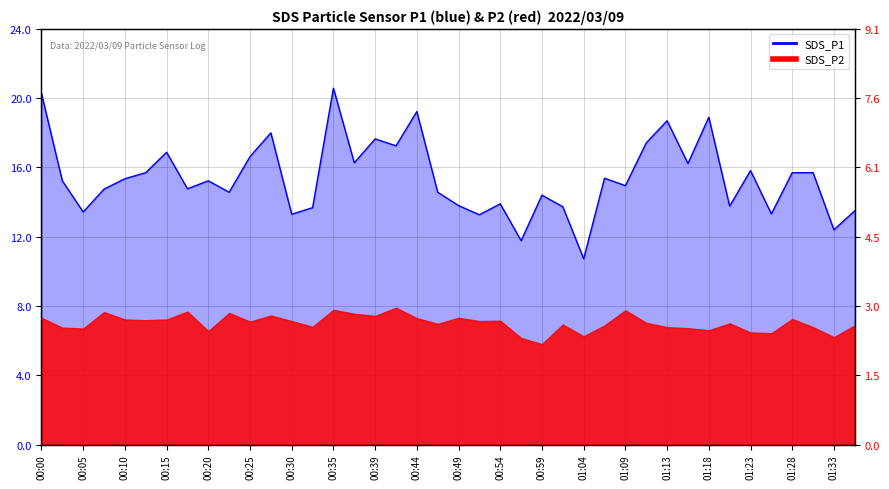

How many interior local peaks (higher than both neighbors) does the data have?

12